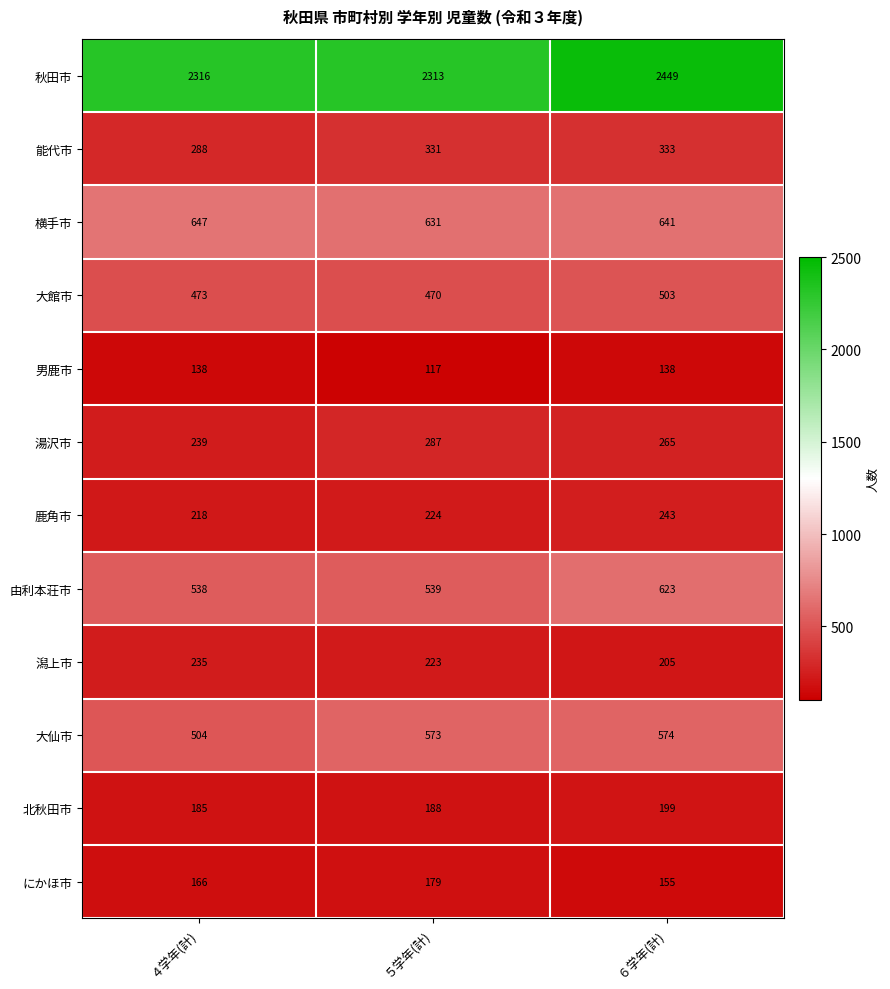

What is the greatest value displayed?

2449